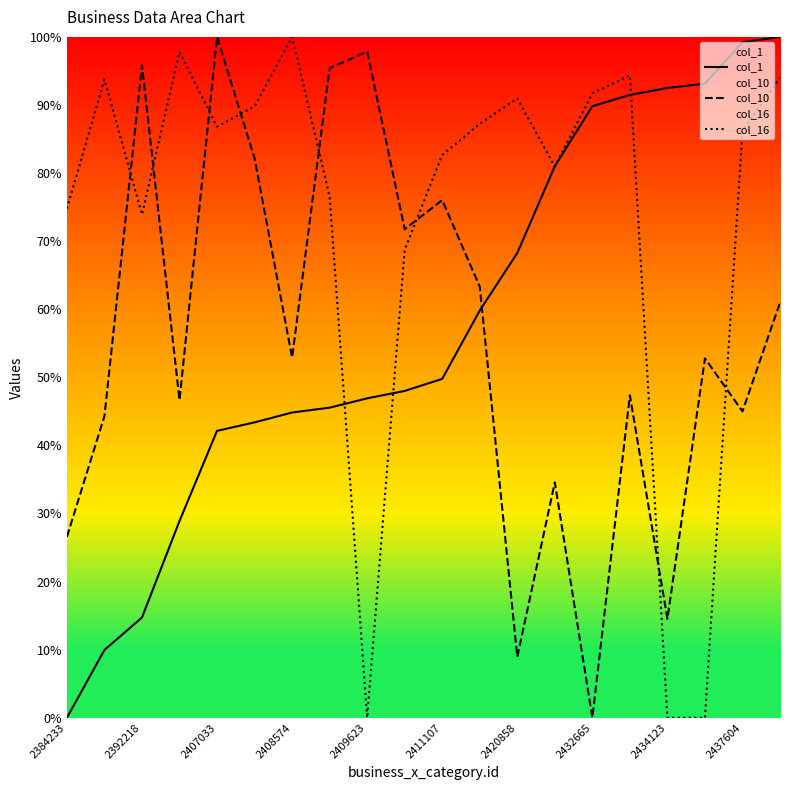

Is it true that col_1 equals 46.9 at 2409623?

True